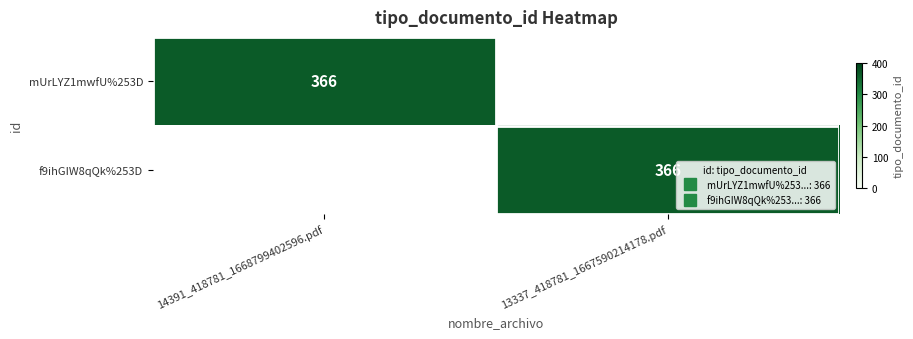

How many values in mUrLYZ1mwfU%253D are above zero?

1